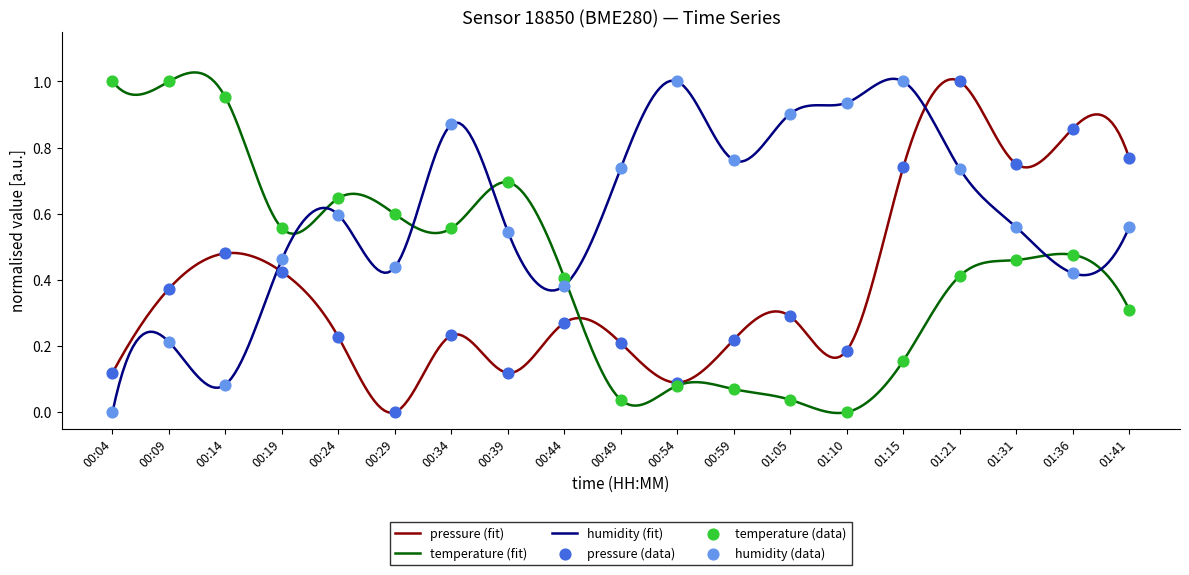

What are all the series names shown in the legend?

pressure, temperature, humidity